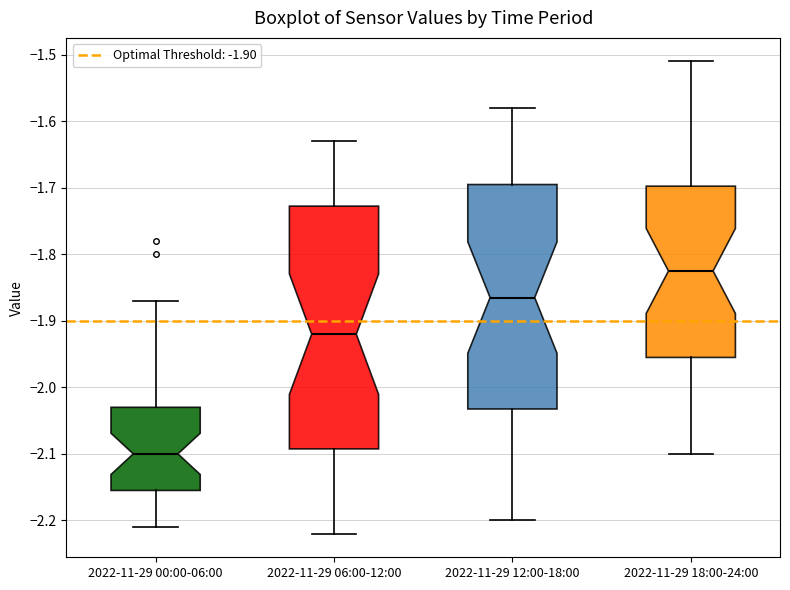

Which box is the tallest, from its lower edge to its upper edge?

2022-11-29 06:00-12:00